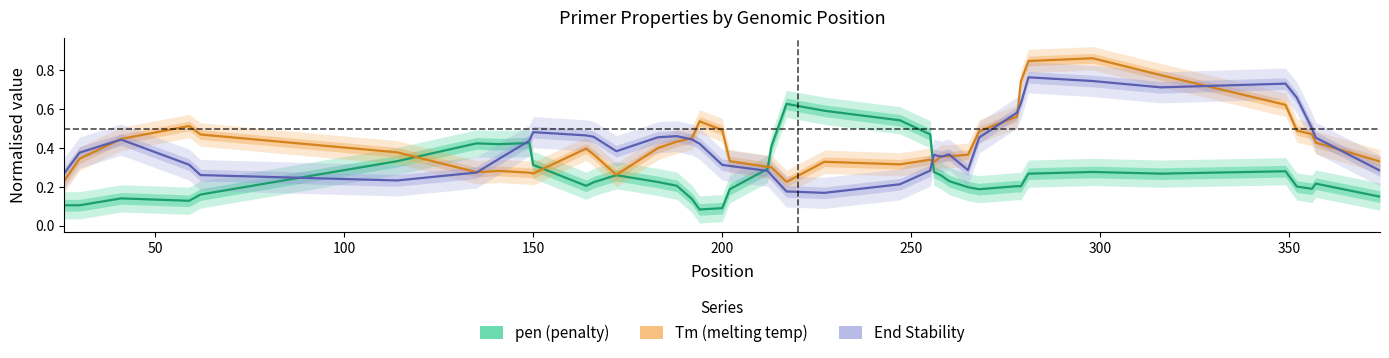

True or false: pen (penalty) and Tm (melting temp) intersect in this chart.

True